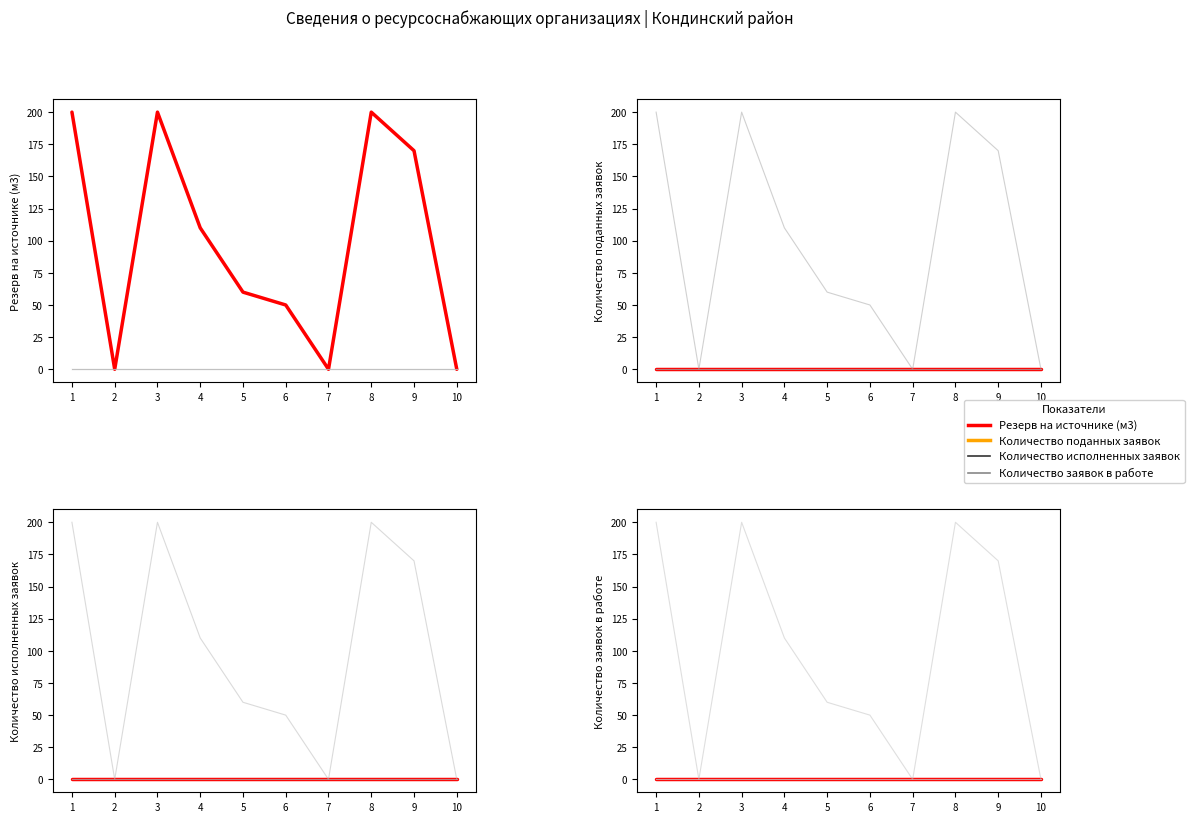

What is the difference between the highest and lowest values at 3?

200